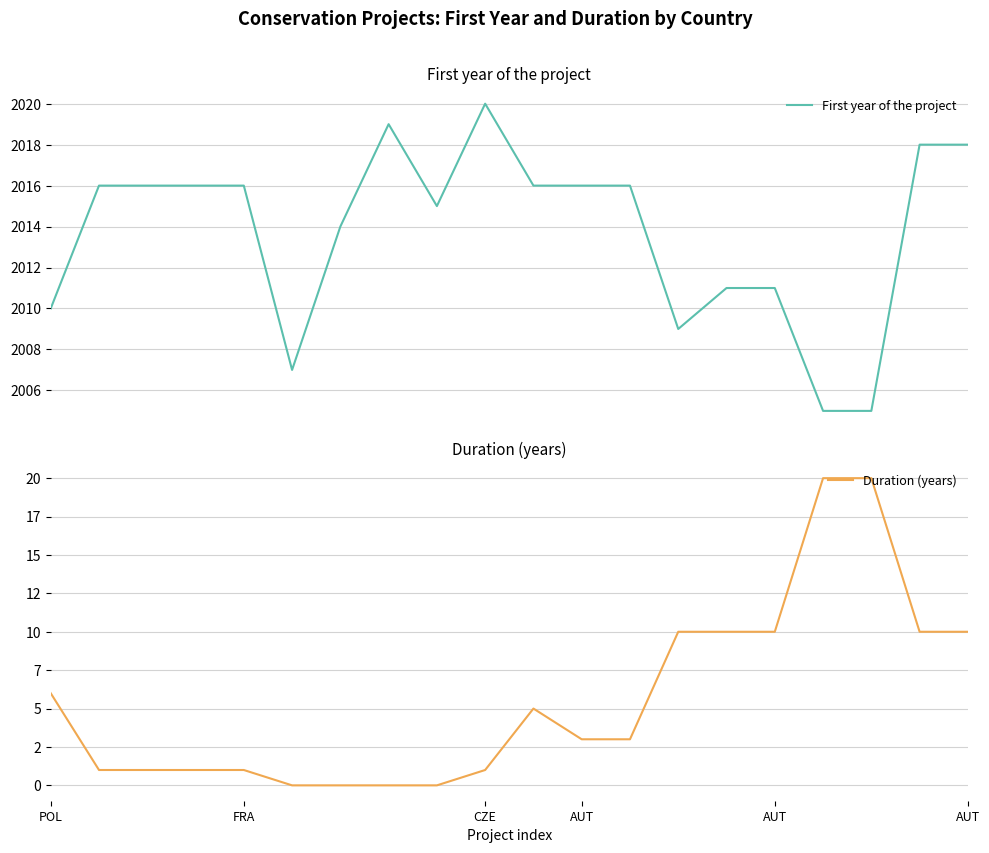

True or false: First year of the project and Duration (years) intersect in this chart.

False